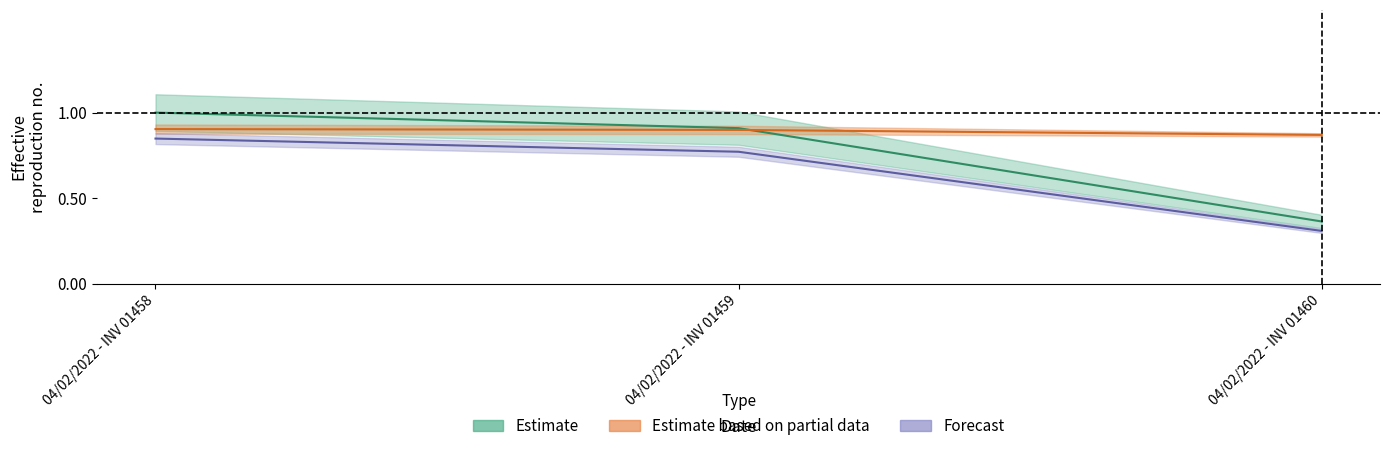

Is this an area chart (filled region under the line)?

No